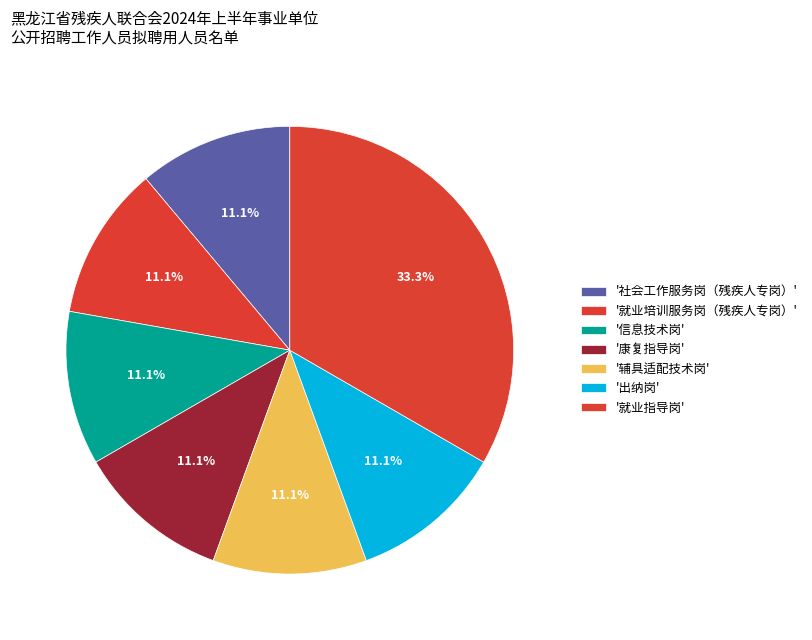

Count the number of slices in the pie.

7